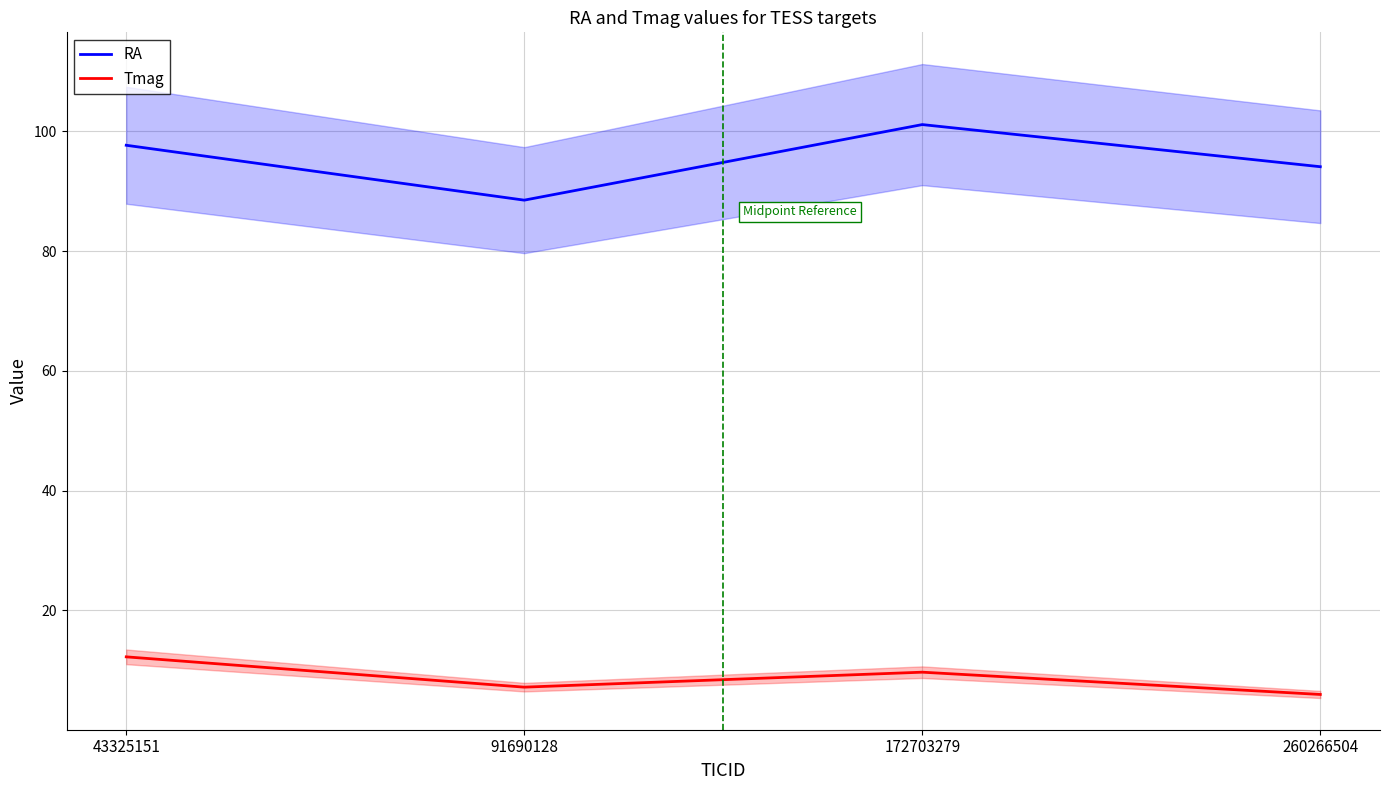

At which label does RA first exceed 97?

43325151